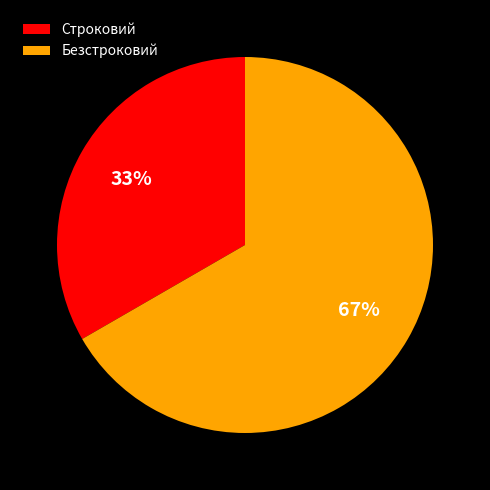

Is the sum of Безстроковий and Строковий greater than half?

Yes